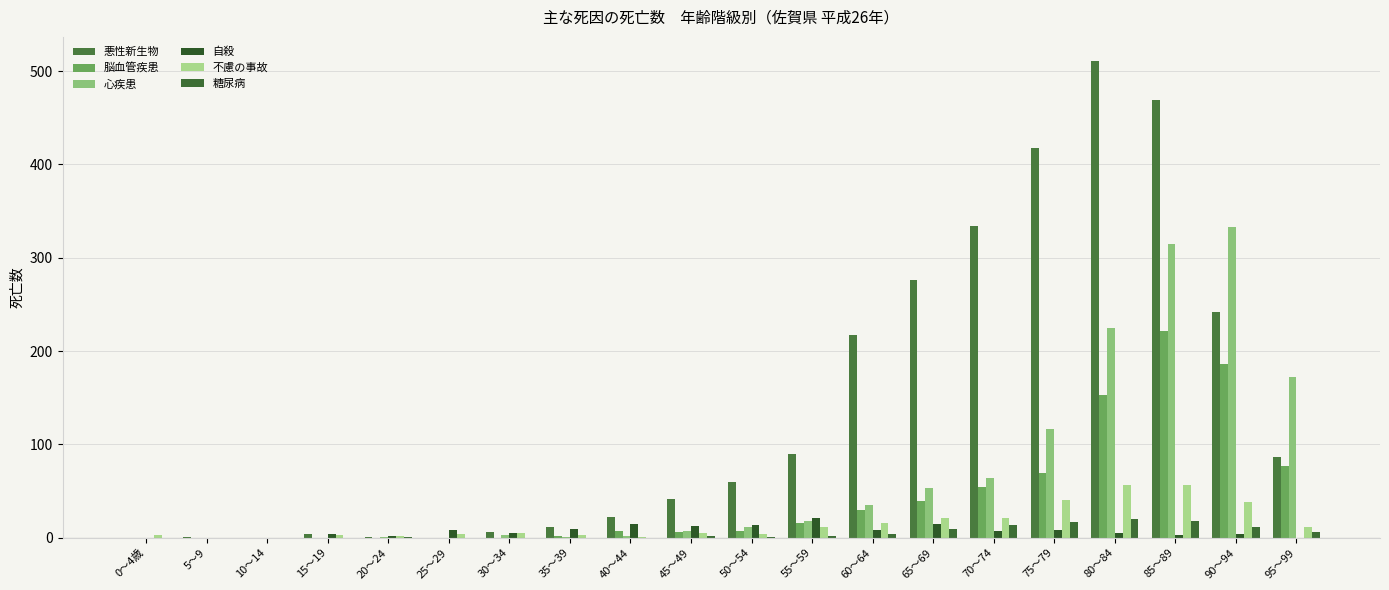

How many series are shown in this chart?

6